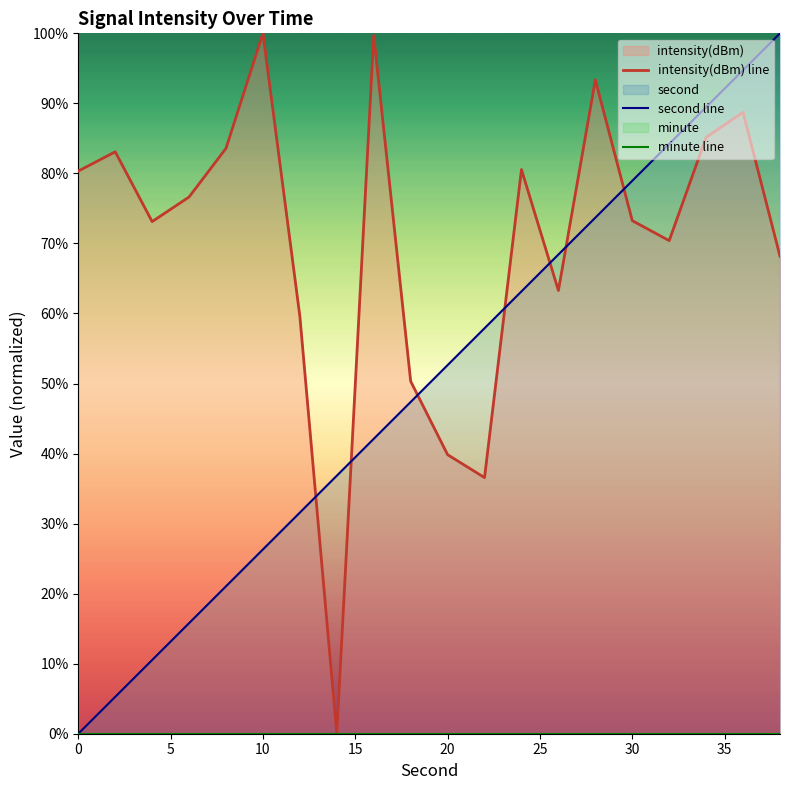

True or false: second line has more than 1 interior local peaks.

False